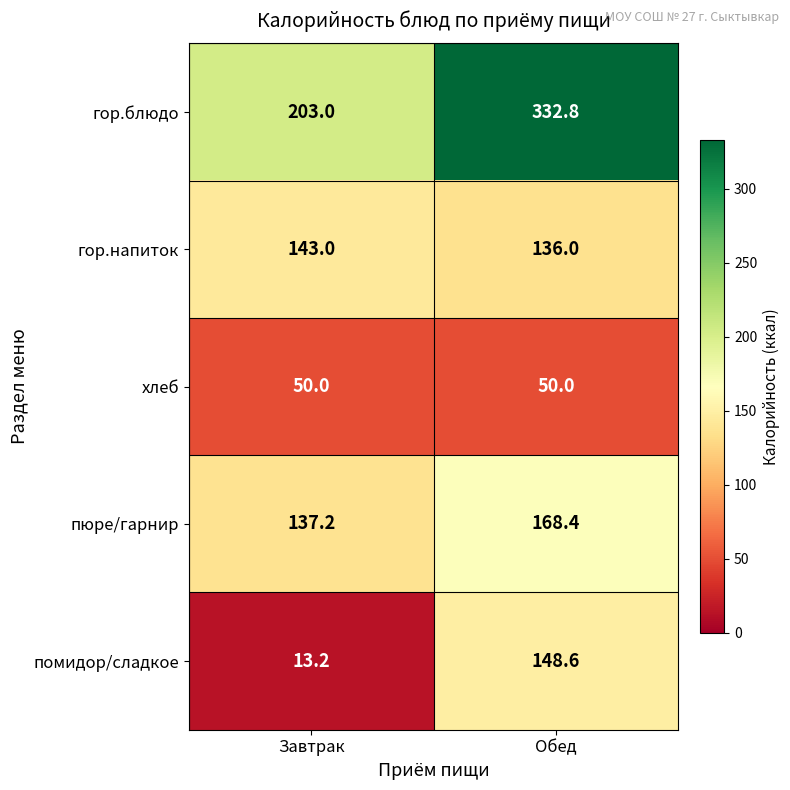

What is the greatest value displayed?

332.8